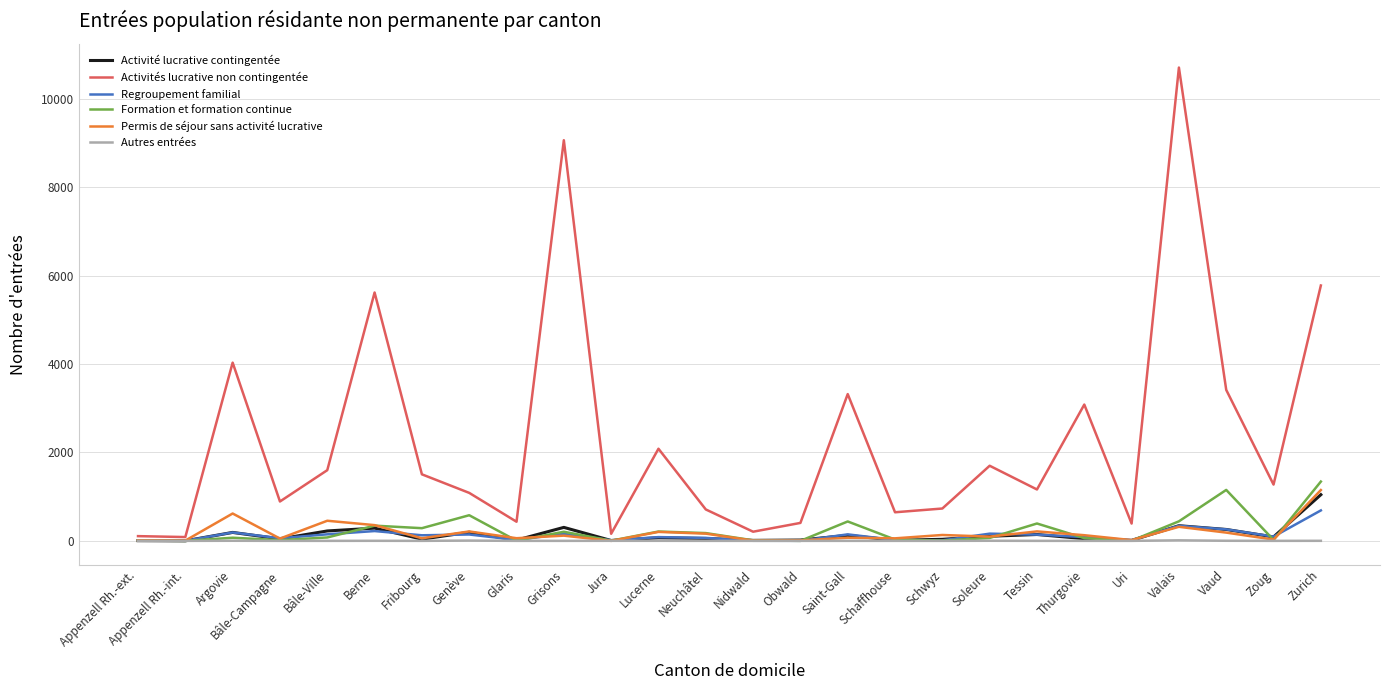

Which label corresponds to the largest value in the chart?

Valais